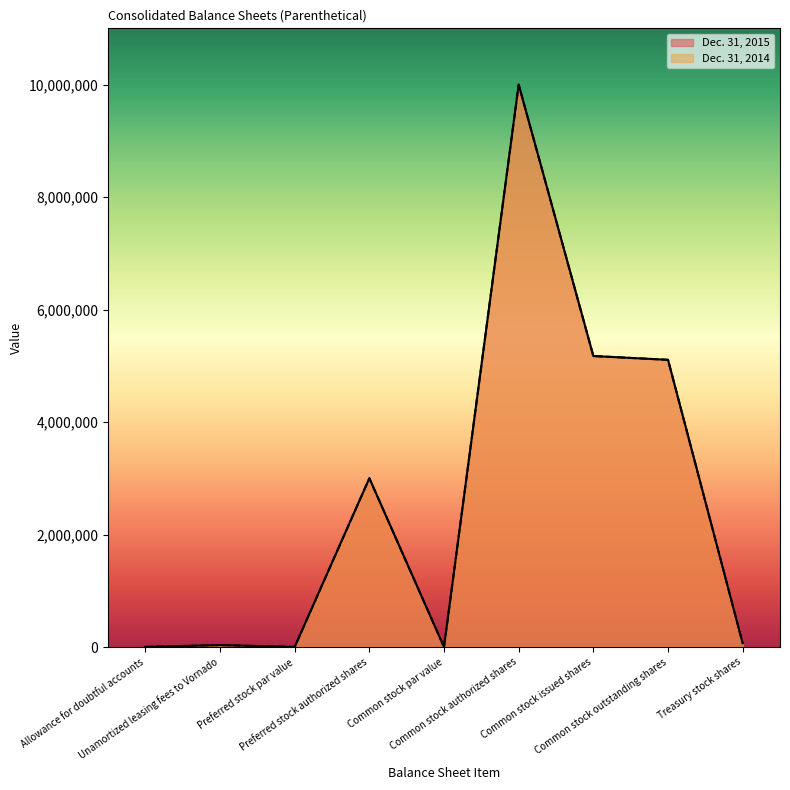

Does the chart display data point markers on the line(s)?

No